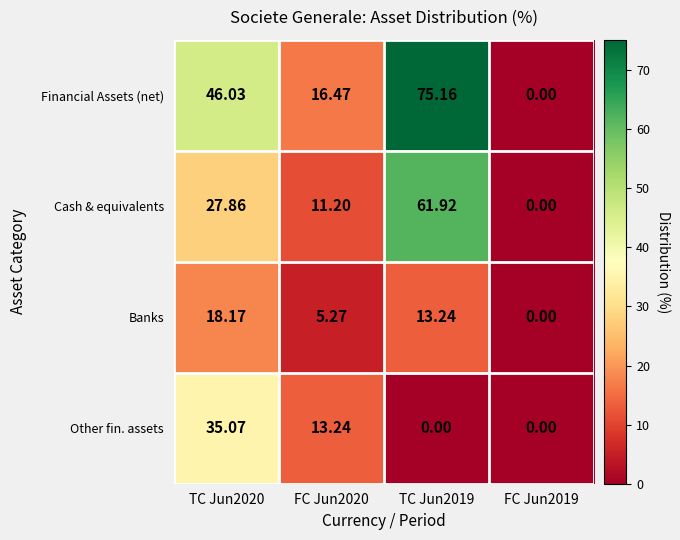

Rank the series by their maximum value, from lowest to highest.

Banks, Other fin. assets, Cash & equivalents, Financial Assets (net)